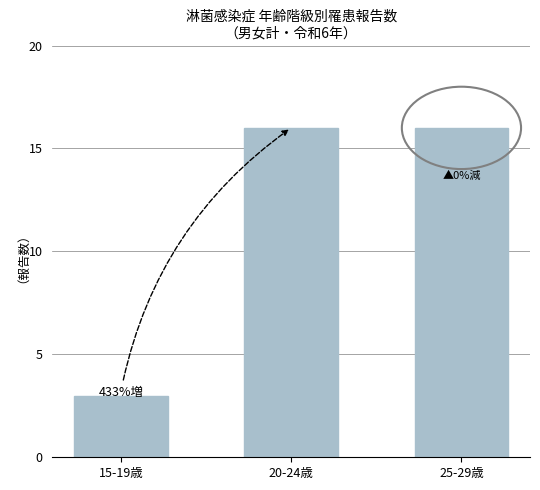

How many bars are there in total?

3